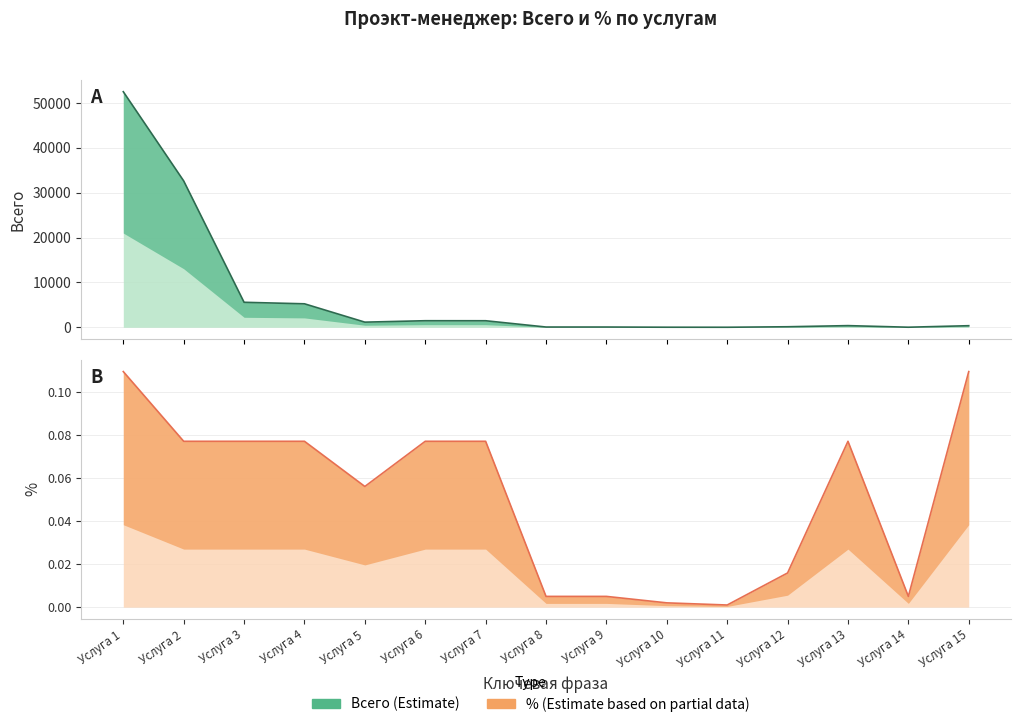

The Всего series shows 8076.1 at Услуга 4. True or false?

False